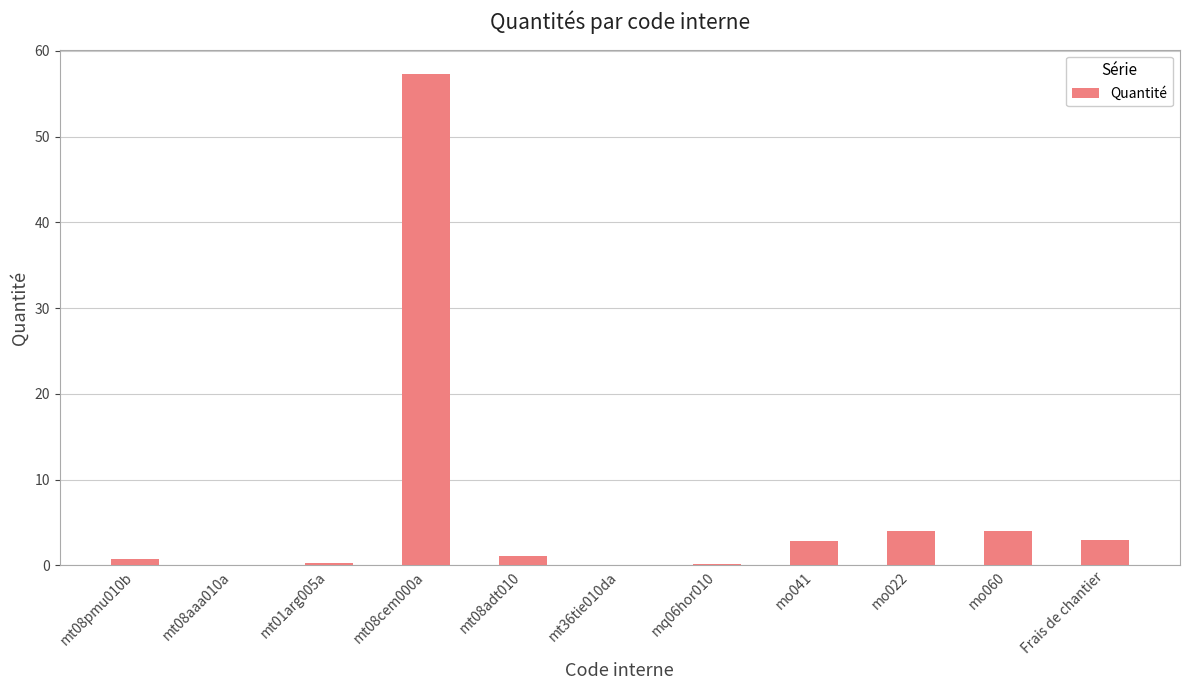

What is the ratio of the value at mt08cem000a to the value at mo022?

14.3